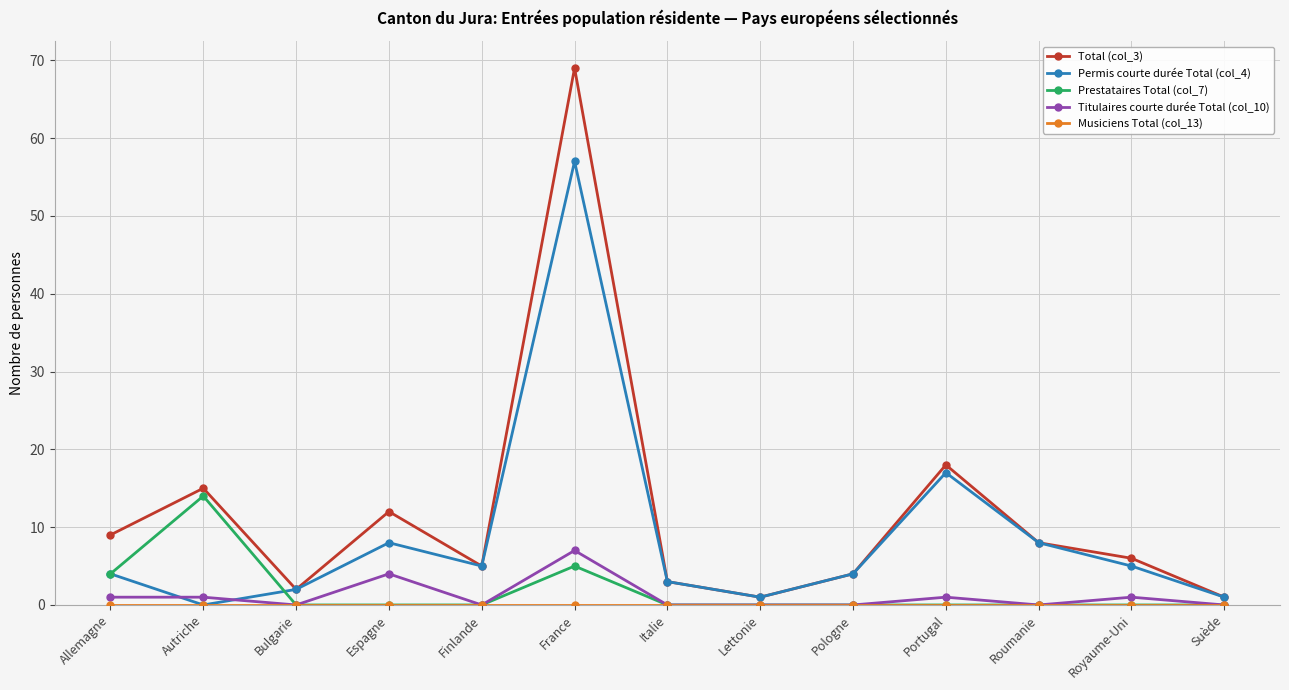

What is the total value across all series at Italie?

6